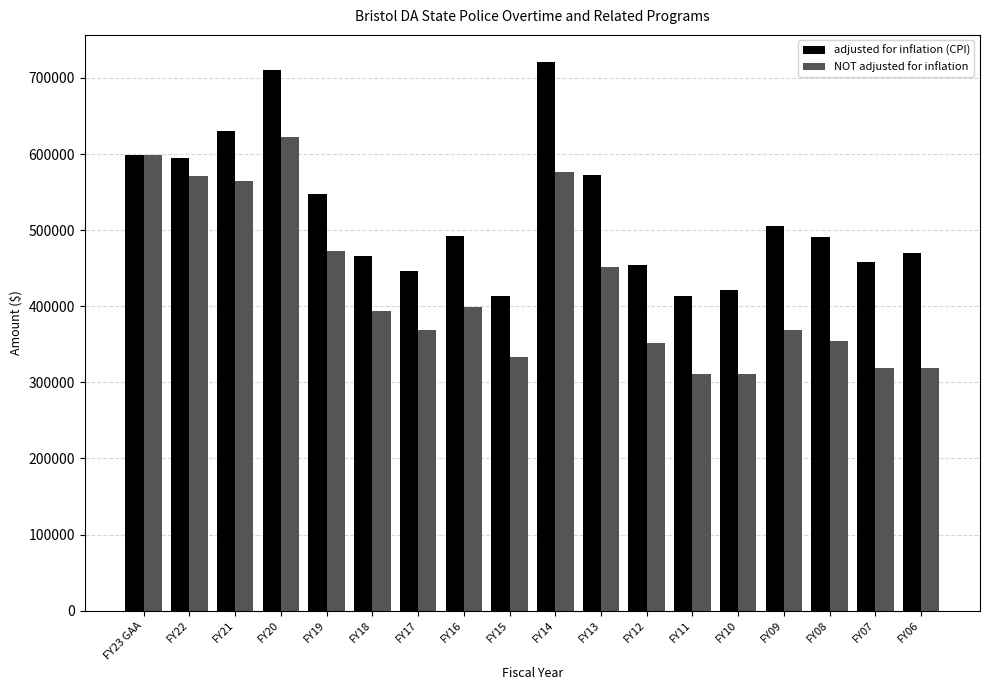

What position from the left is FY08?

16